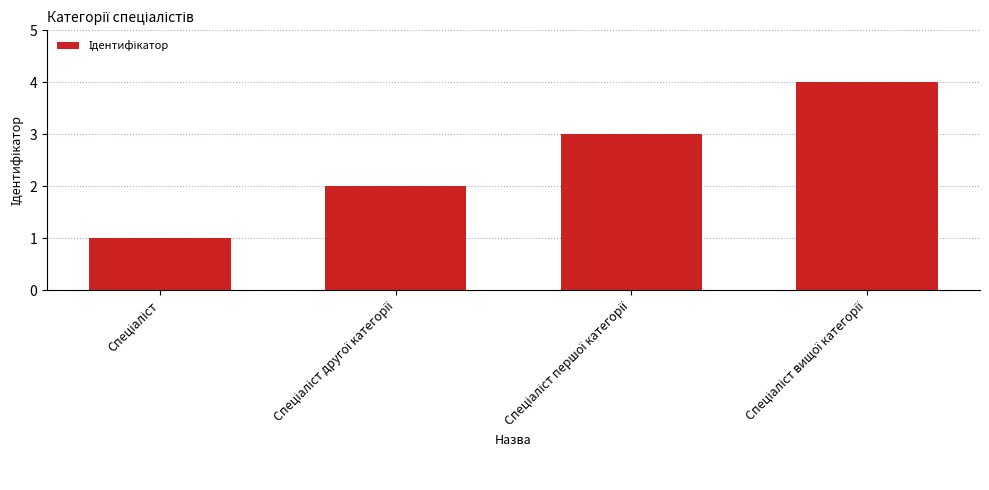

What is the sum of all values?

10